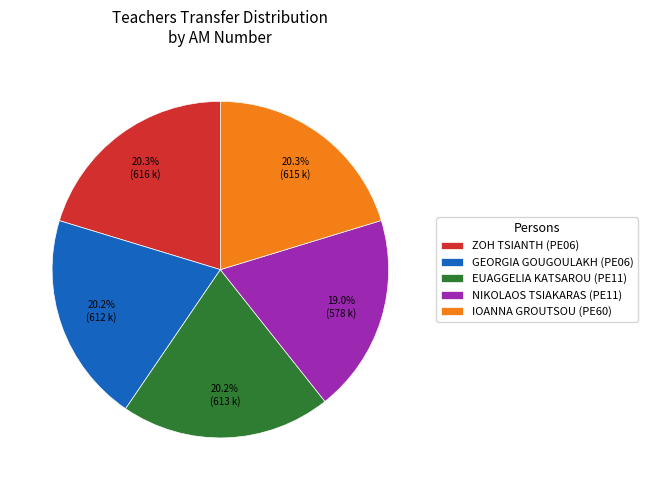

Combined, what portion of the pie is NIKOLAOS TSIAKARAS (PE11) and GEORGIA GOUGOULAKH (PE06)?

39.2%